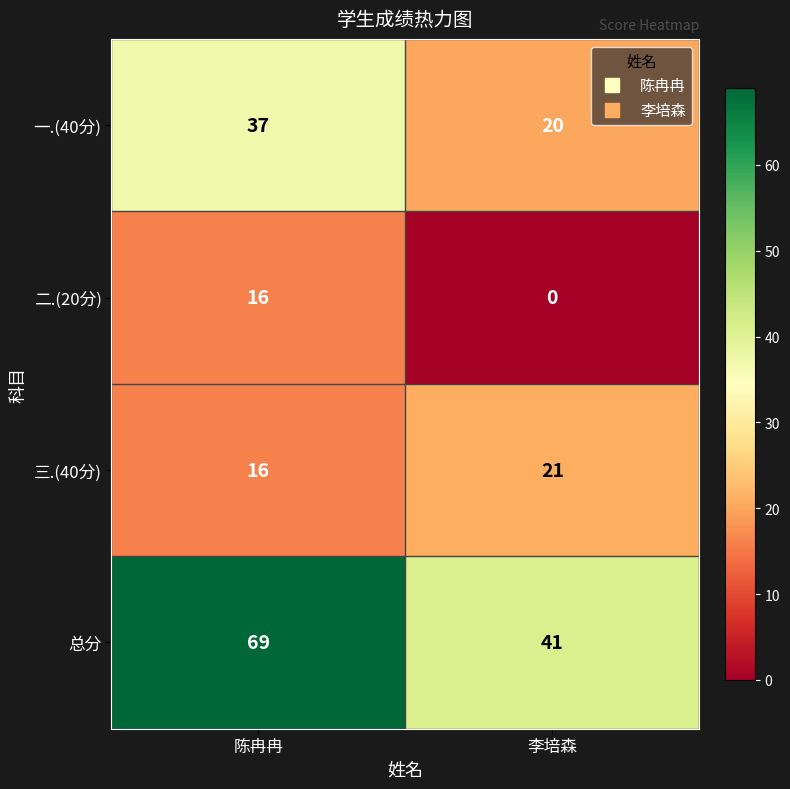

Reading left to right, transcribe all the data shown in this chart.

一.(40分): 陈冉冉=37	李培森=20
二.(20分): 陈冉冉=16	李培森=0
三.(40分): 陈冉冉=16	李培森=21
总分: 陈冉冉=69	李培森=41